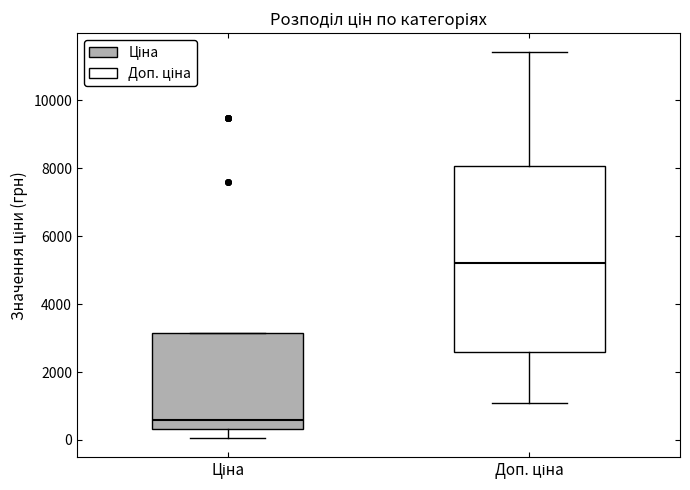

Which box's median line is the highest?

Доп. ціна